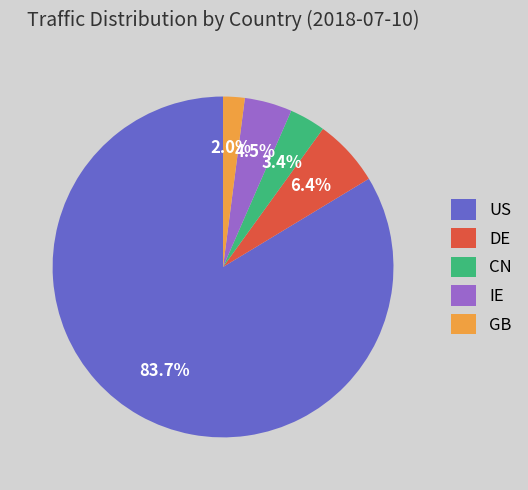

How many segments does this pie chart have?

5